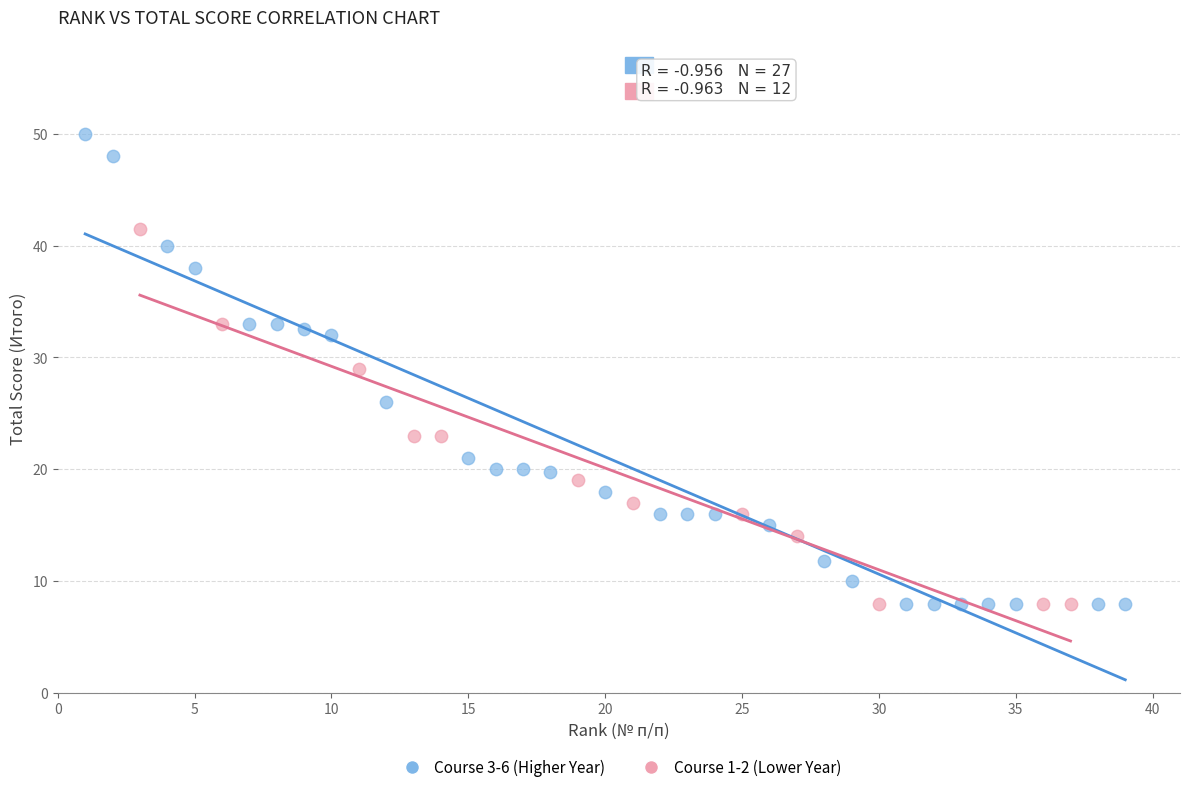

Which series has the widest spread of Y values?

Course 3-6 (Higher Year)